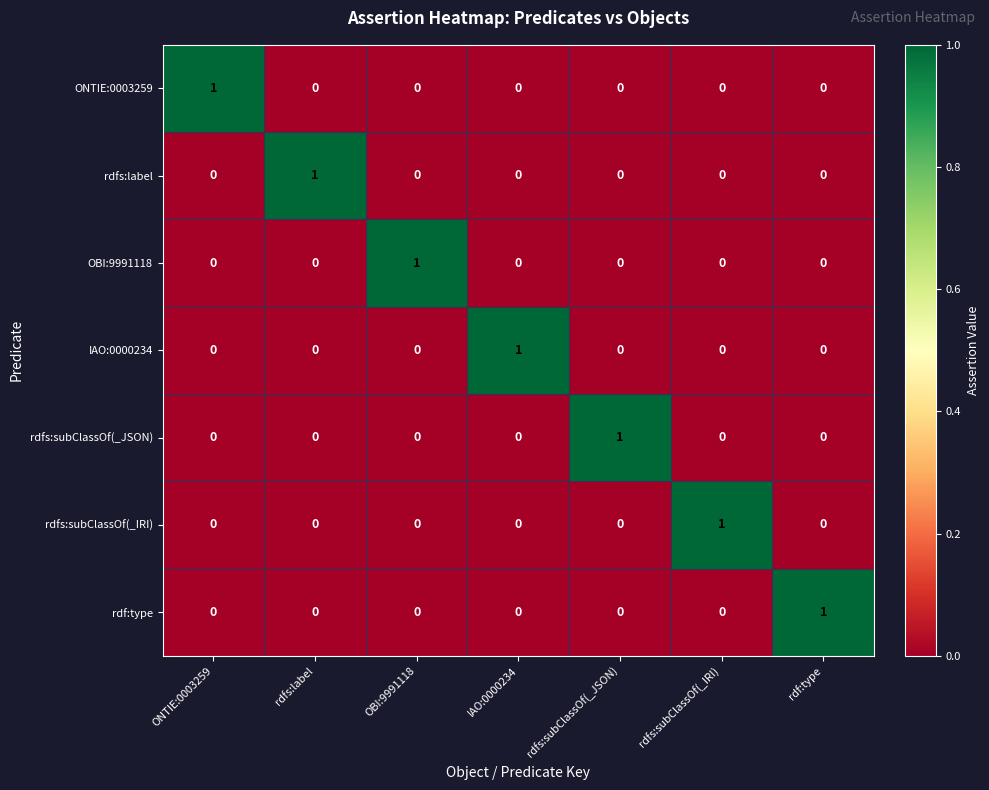

At which label does rdfs:subClassOf(_IRI) reach its peak?

rdfs:subClassOf(_IRI)